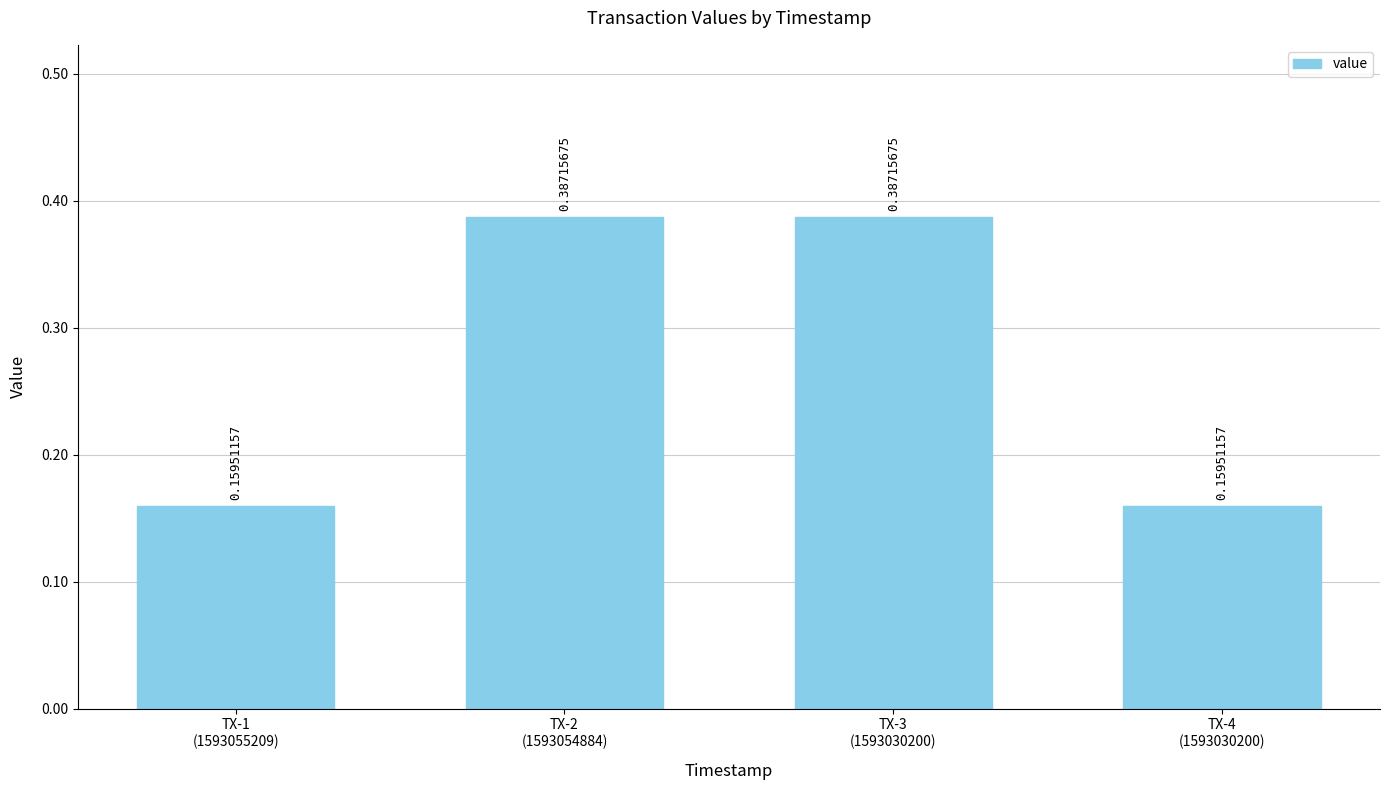

What is the sum of all values?

1.1